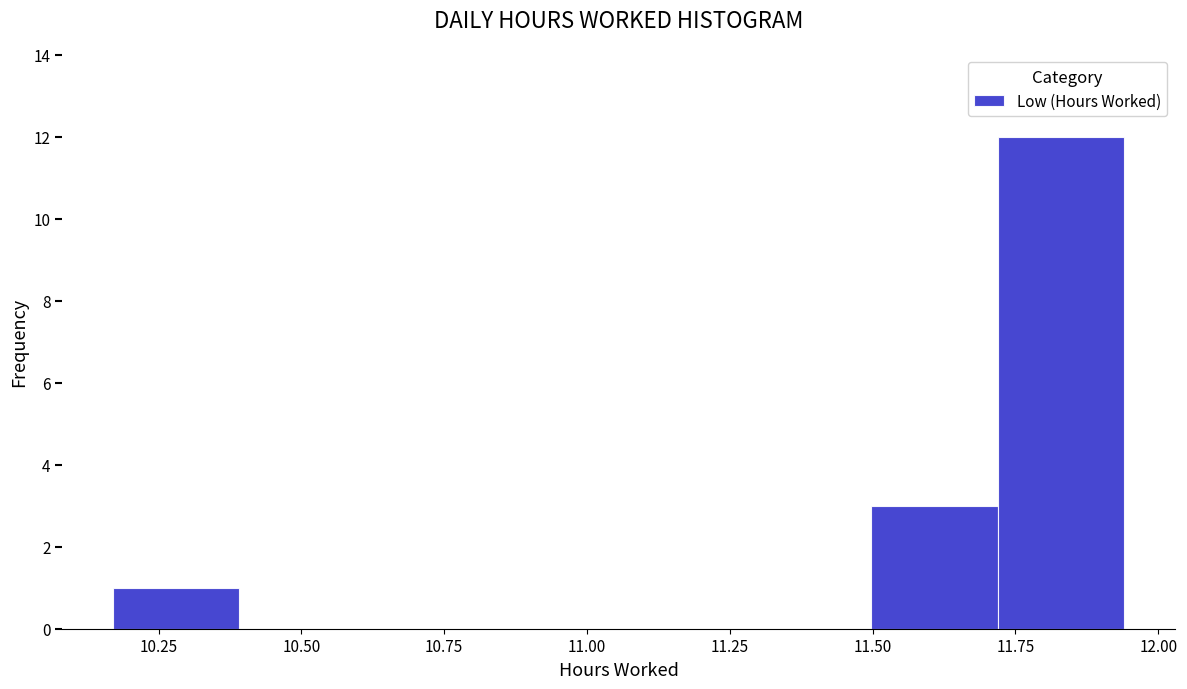

Reading left to right, list every bar in this chart as the range it spans on the x-axis followed by its height. Neither the bar edges nor the heights are printed on the chart, so give them approximately, as read against the axes.

10.15 to 10.40: 1
10.40 to 10.60: 0
10.60 to 10.85: 0
10.85 to 11.05: 0
11.05 to 11.30: 0
11.30 to 11.50: 0
11.50 to 11.70: 3
11.70 to 11.95: 12